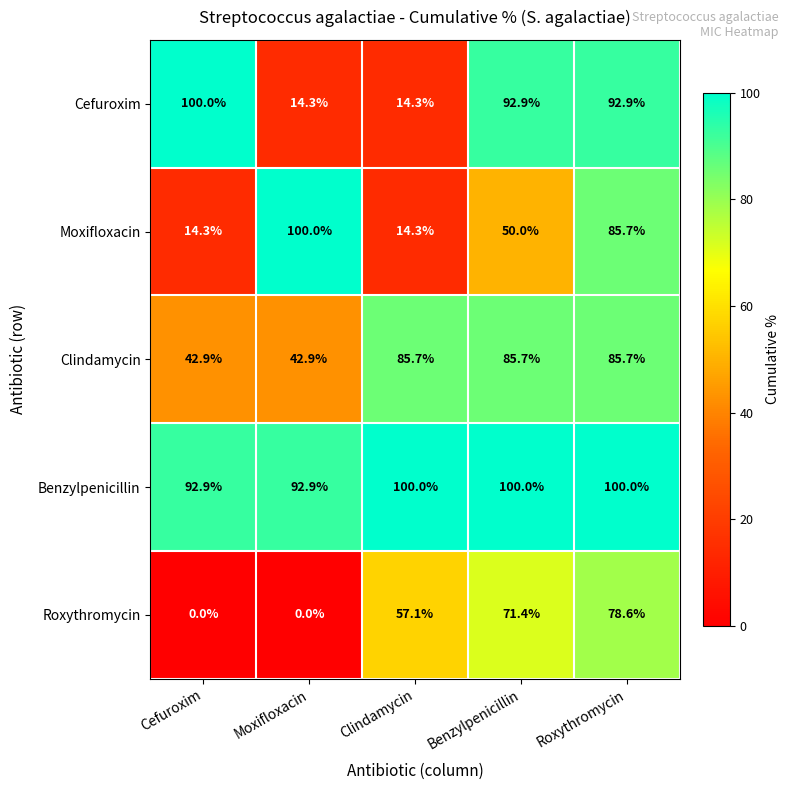

The Roxythromycin series shows 20.0 at Benzylpenicillin. True or false?

False